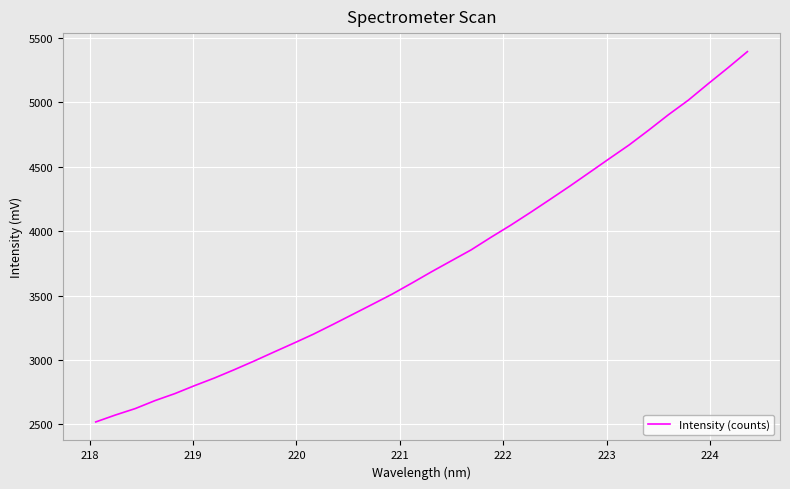

What is the difference between the second highest and second lowest values?

2693.3